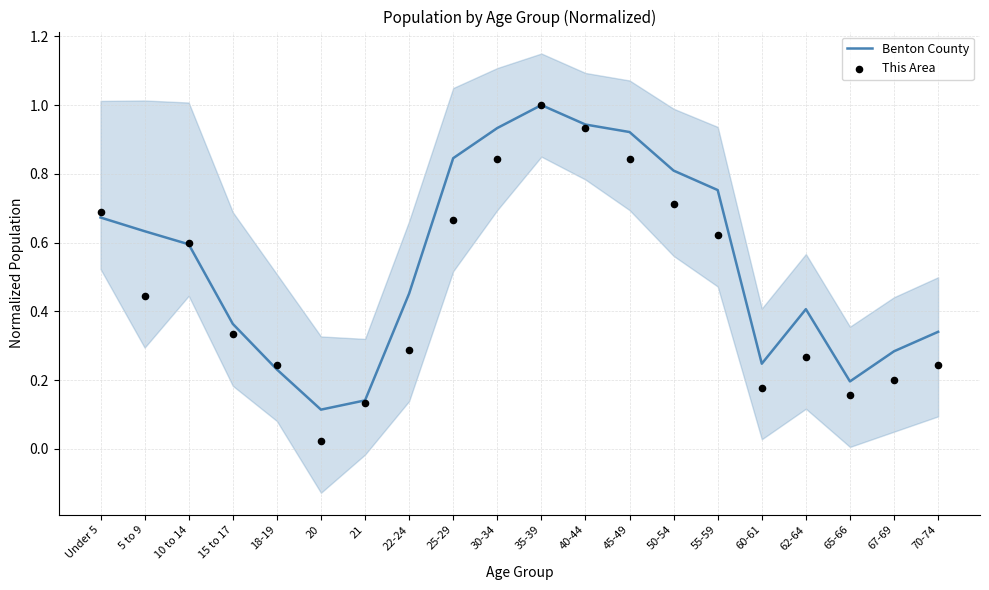

Which series reaches the maximum Y coordinate?

Benton County